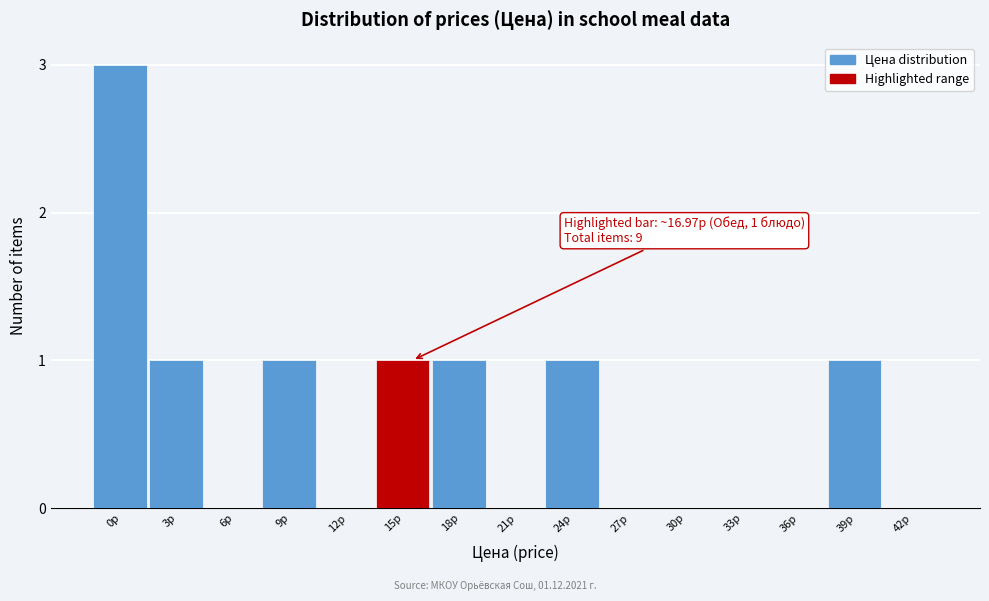

Reading left to right, extract all data points from this chart.

0р=3	3р=1	6р=0	9р=1	12р=0	15р=1	18р=1	21р=0	24р=1	27р=0	30р=0	33р=0	36р=0	39р=1	42р=0